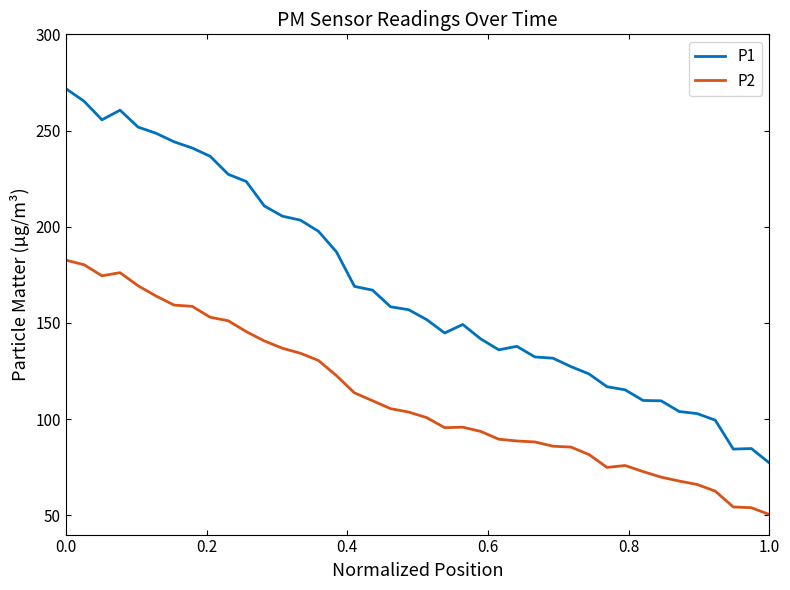

Rank the series by their maximum value, from lowest to highest.

P2, P1